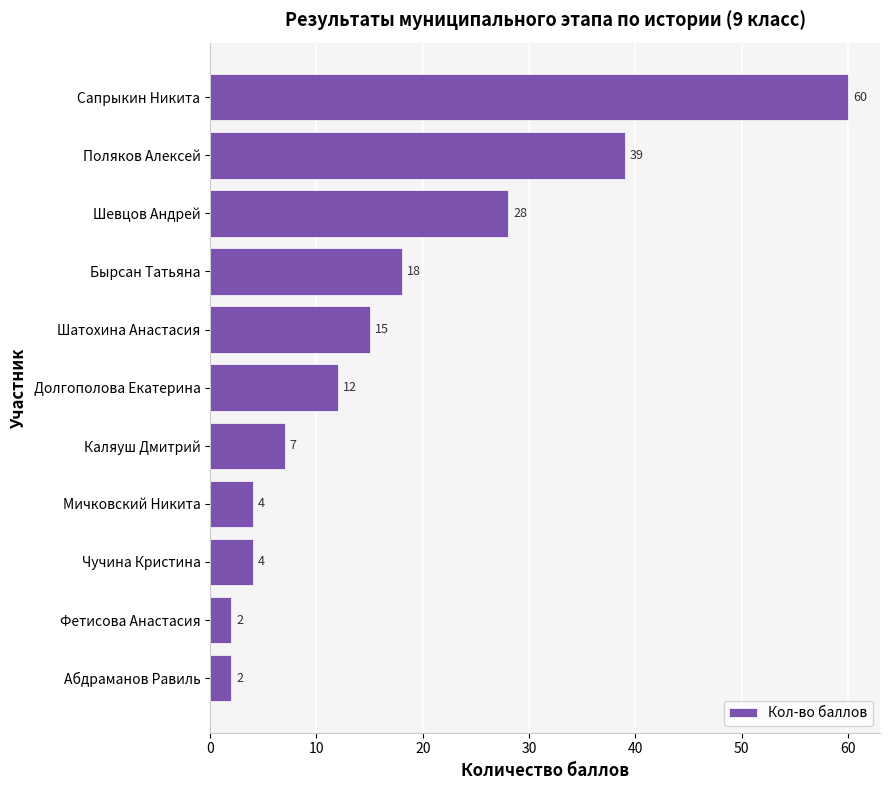

How many categories are shown in the chart?

11